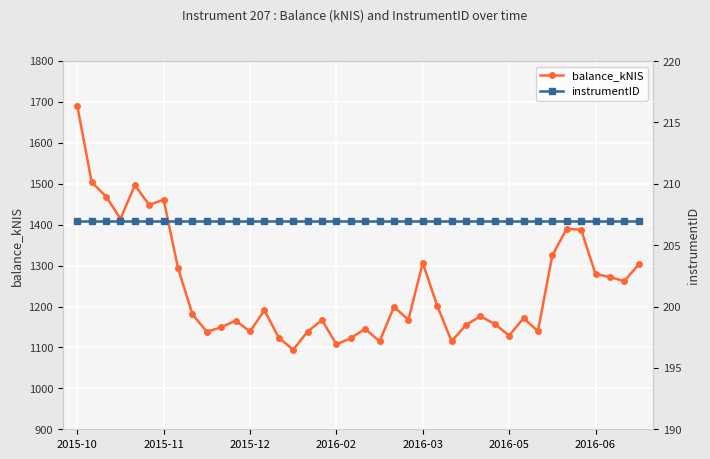

Rank the series by their average value, from lowest to highest.

instrumentID, balance_kNIS